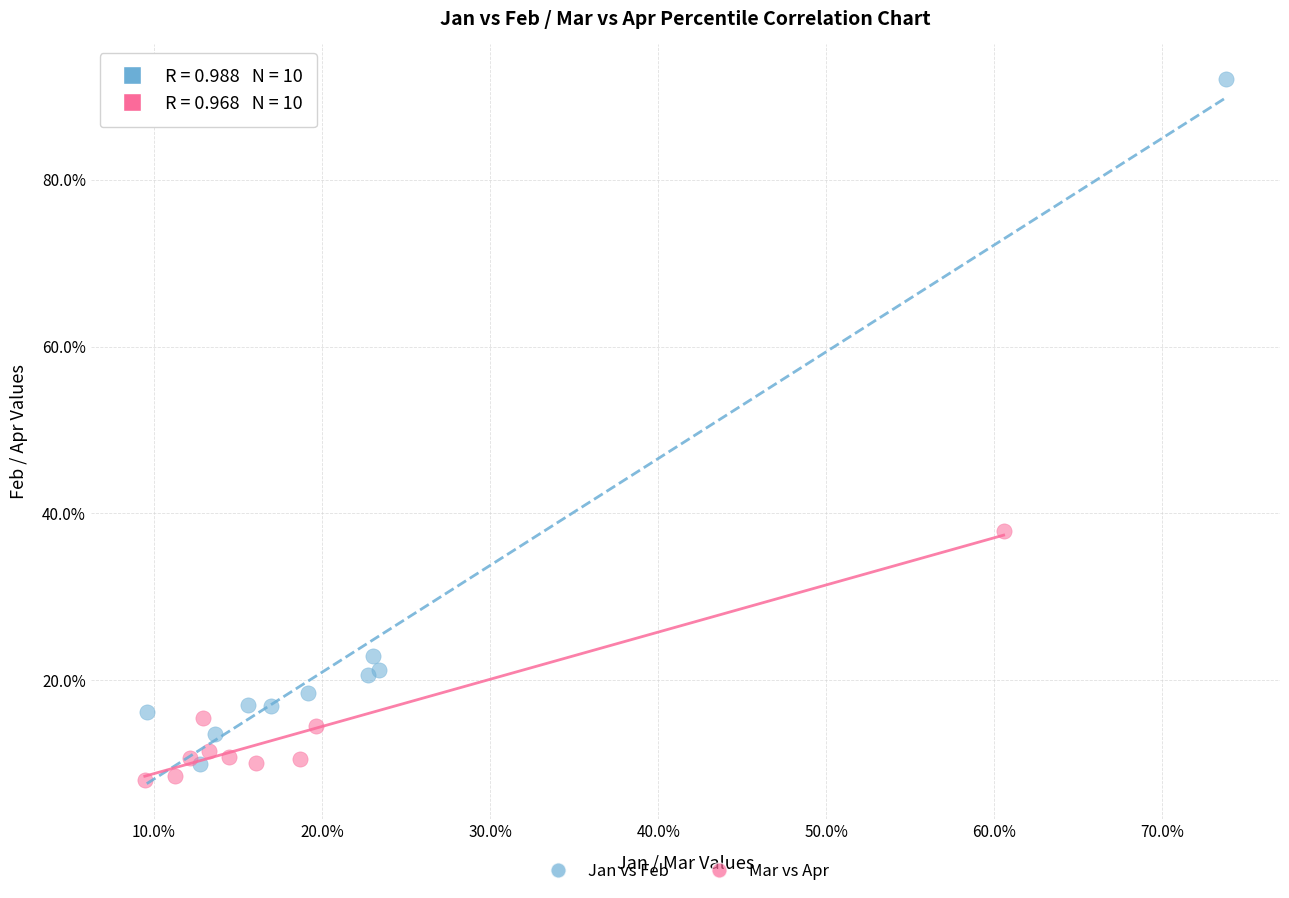

Which series reaches the minimum Y coordinate?

Mar vs Apr